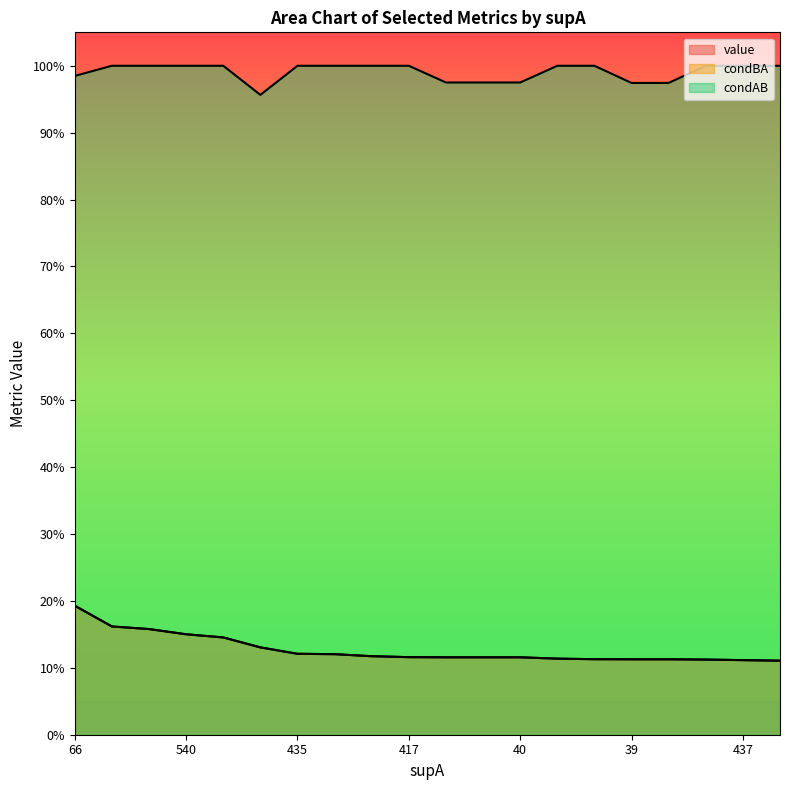

At which label is value closest to 0?

398